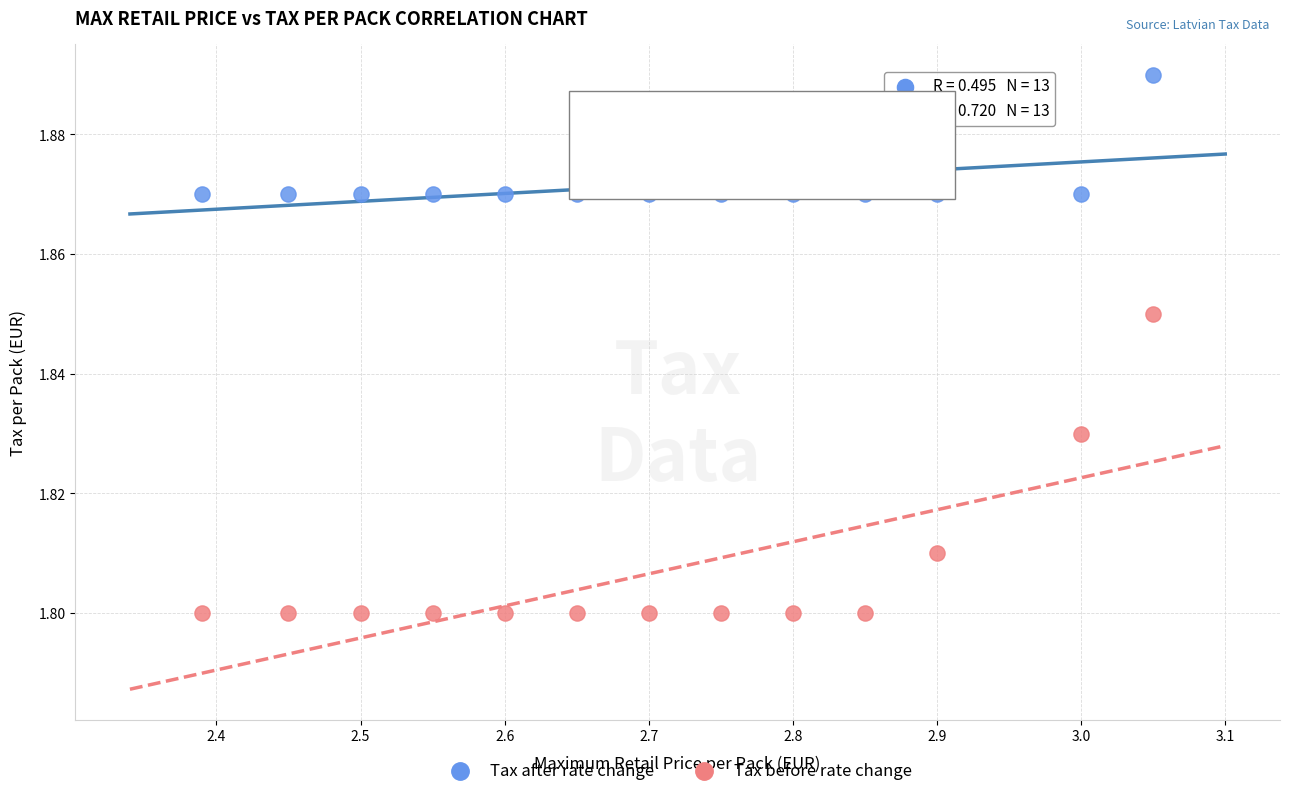

Which series has the largest Y range (max minus min)?

Tax before rate change